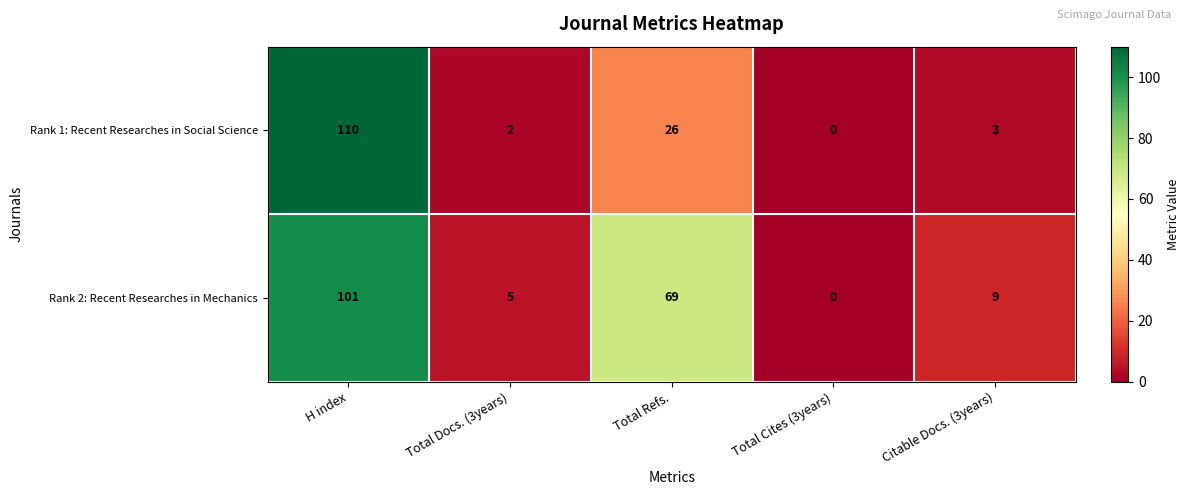

At how many categories does at least one series exceed 108?

1